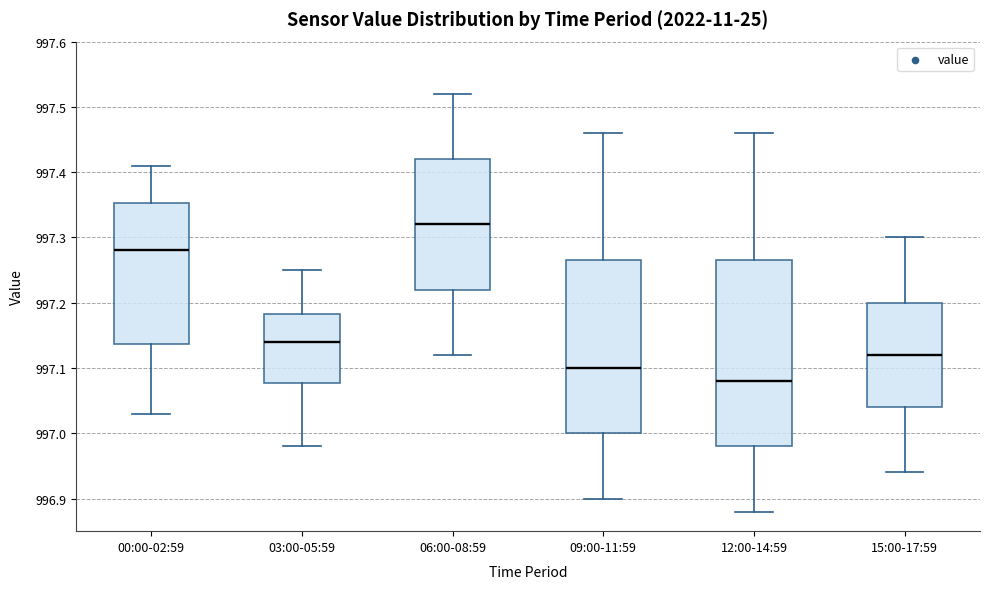

Which box has the lowest median line?

12:00-14:59